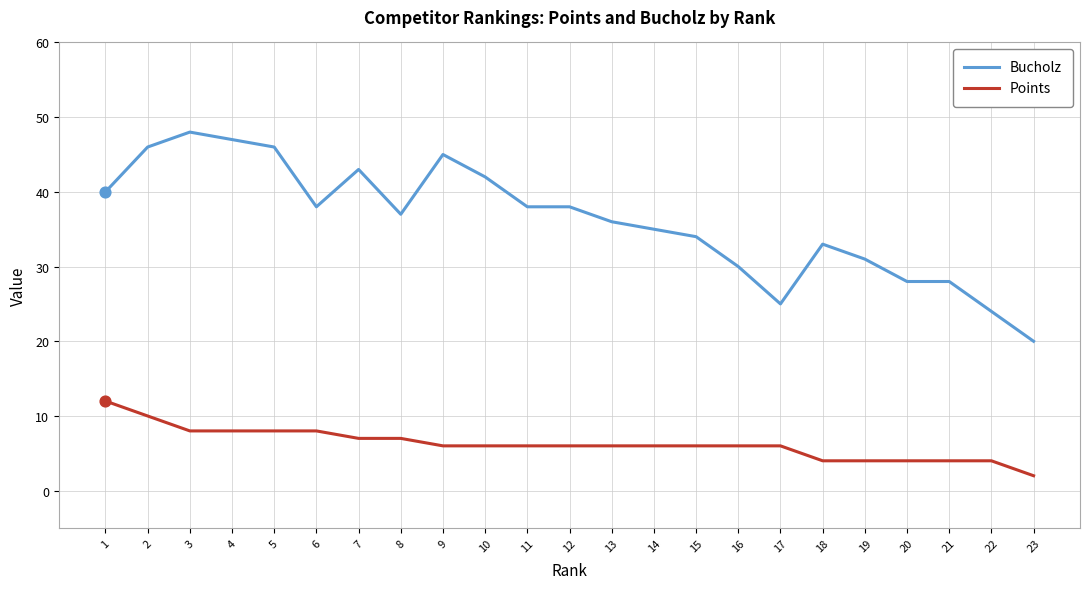

Which series has the widest spread of values?

Bucholz